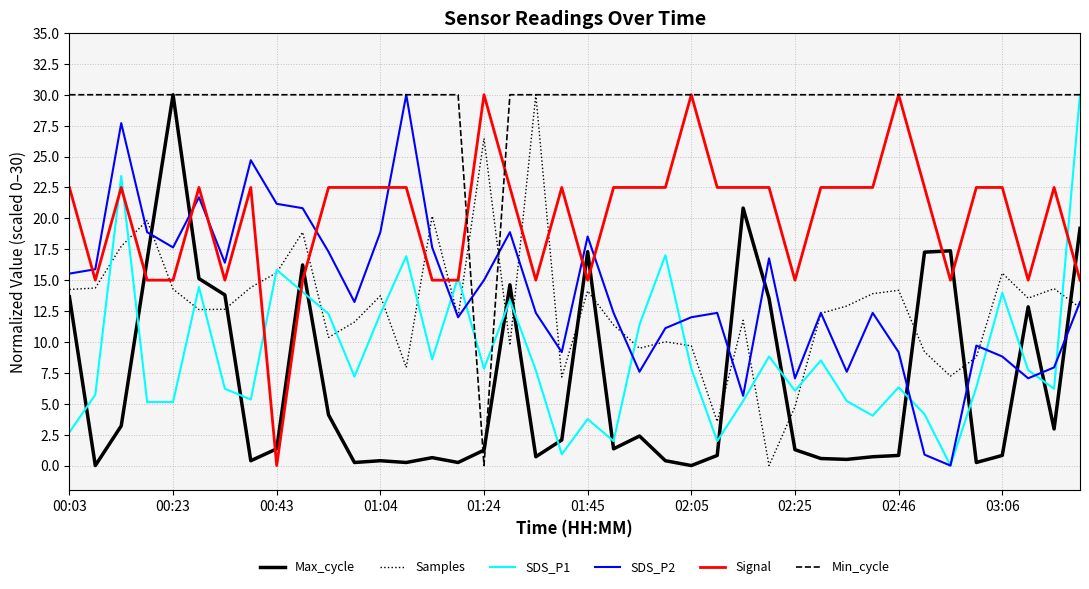

After their last crossing, which series has the higher values: Max_cycle or Signal?

Max_cycle